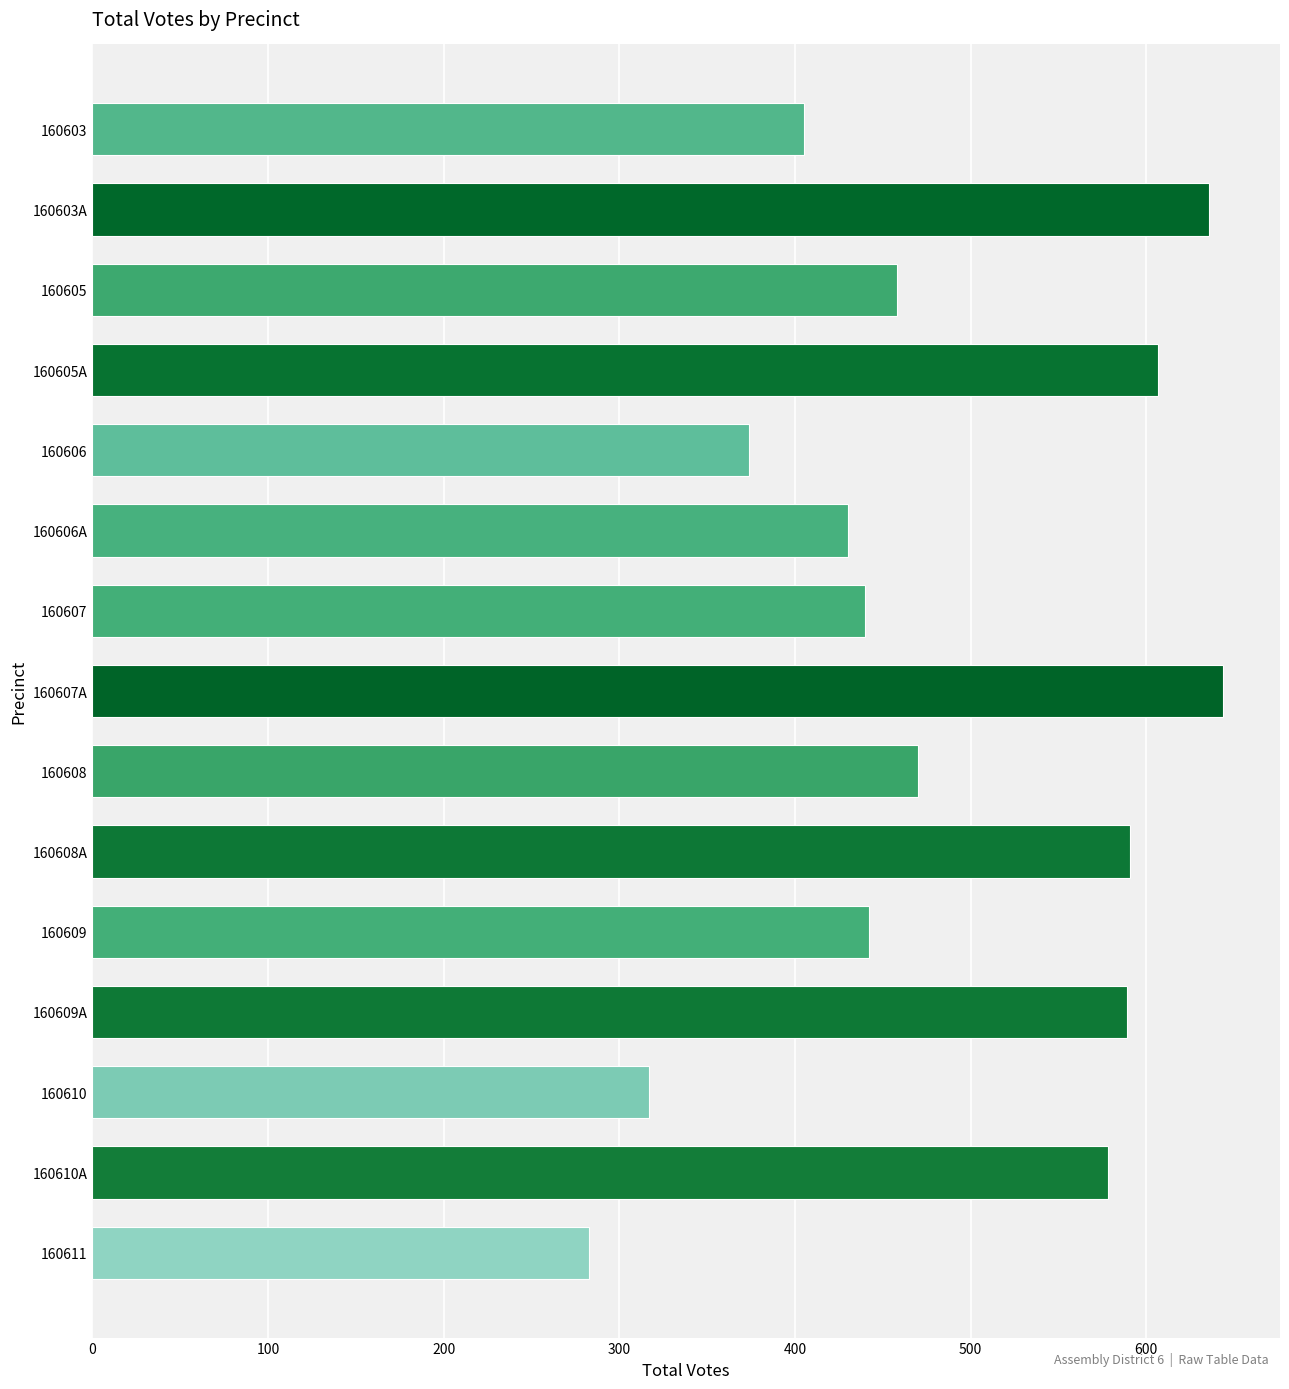

What is the sum of all values?

7264